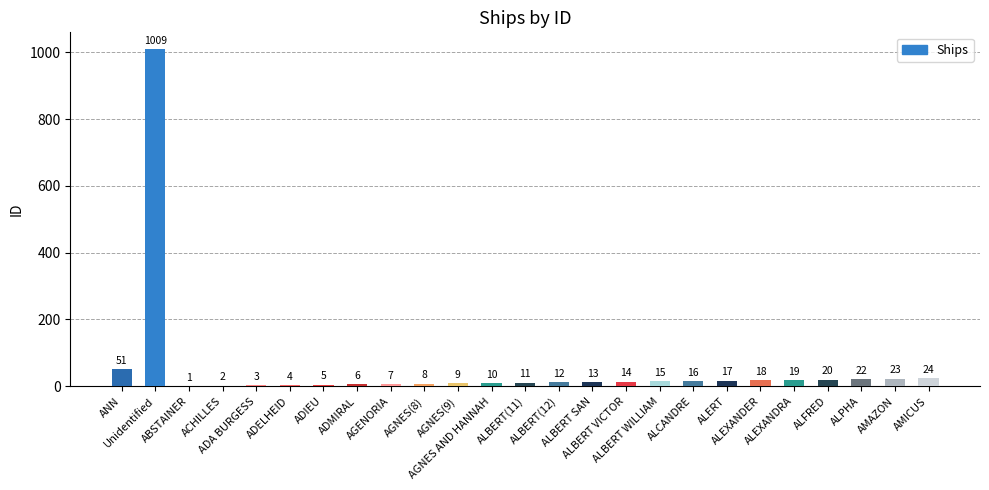

Which category has the highest value across all series?

Unidentified